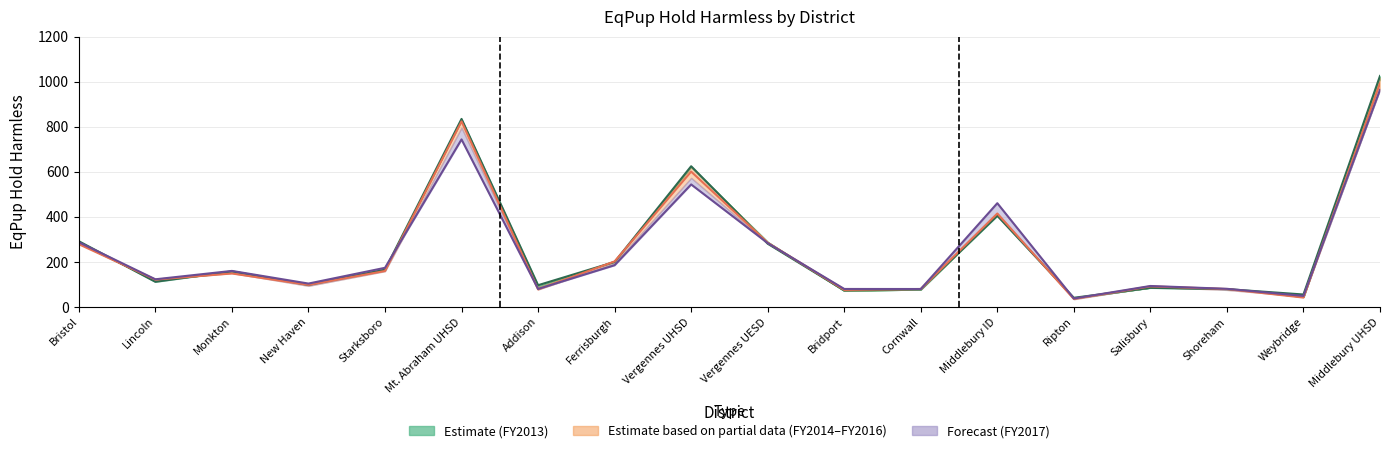

How many values in the FY2015 mean series exceed 147?

9